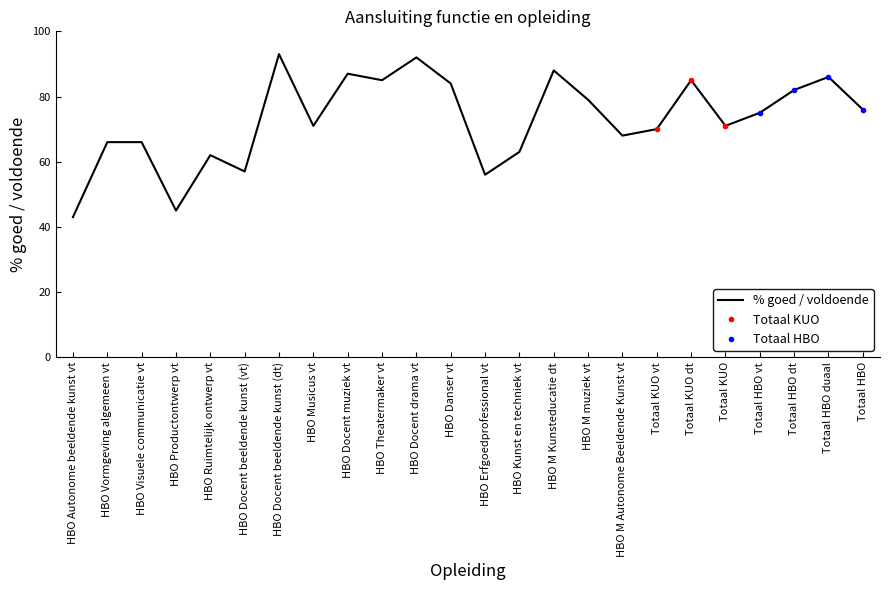

What is the ratio of the value at HBO Musicus vt to the value at HBO Danser vt?

0.8